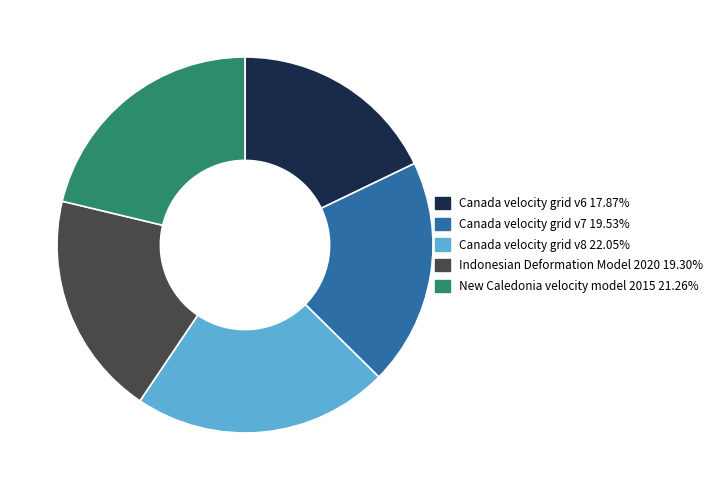

Count the number of slices in the pie.

5